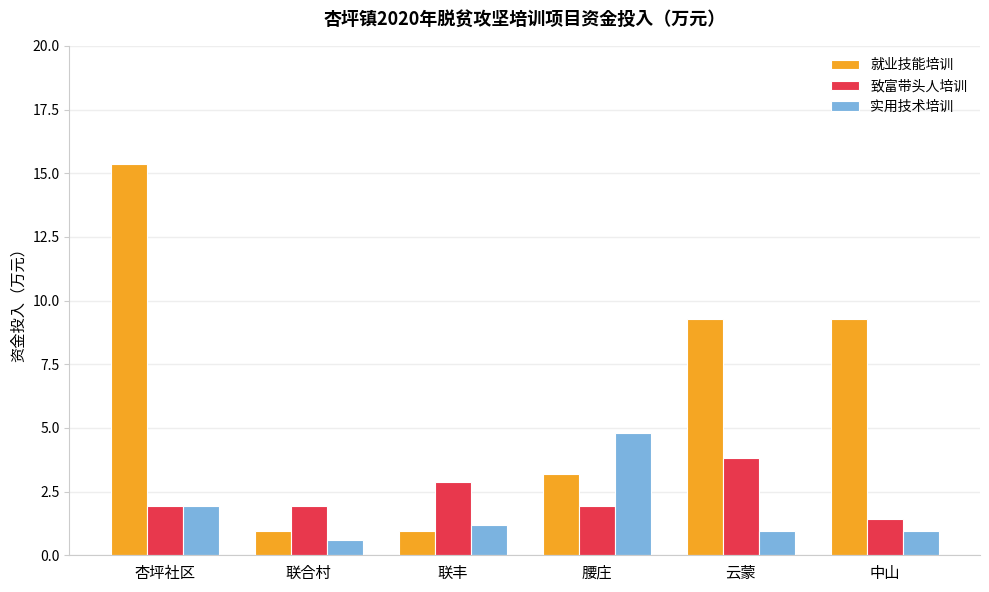

Reading left to right, list all the values displayed in this chart.

就业技能培训: 杏坪社区=15.4	联合村=1.0	联丰=1.0	腰庄=3.2	云蒙=9.3	中山=9.3
致富带头人培训: 杏坪社区=1.9	联合村=1.9	联丰=2.9	腰庄=1.9	云蒙=3.8	中山=1.4
实用技术培训: 杏坪社区=1.9	联合村=0.6	联丰=1.2	腰庄=4.8	云蒙=1.0	中山=1.0